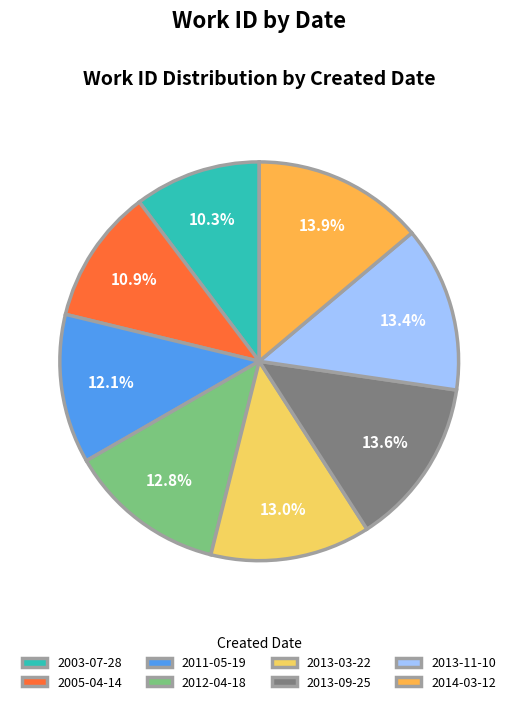

Does any single category account for the majority?

No